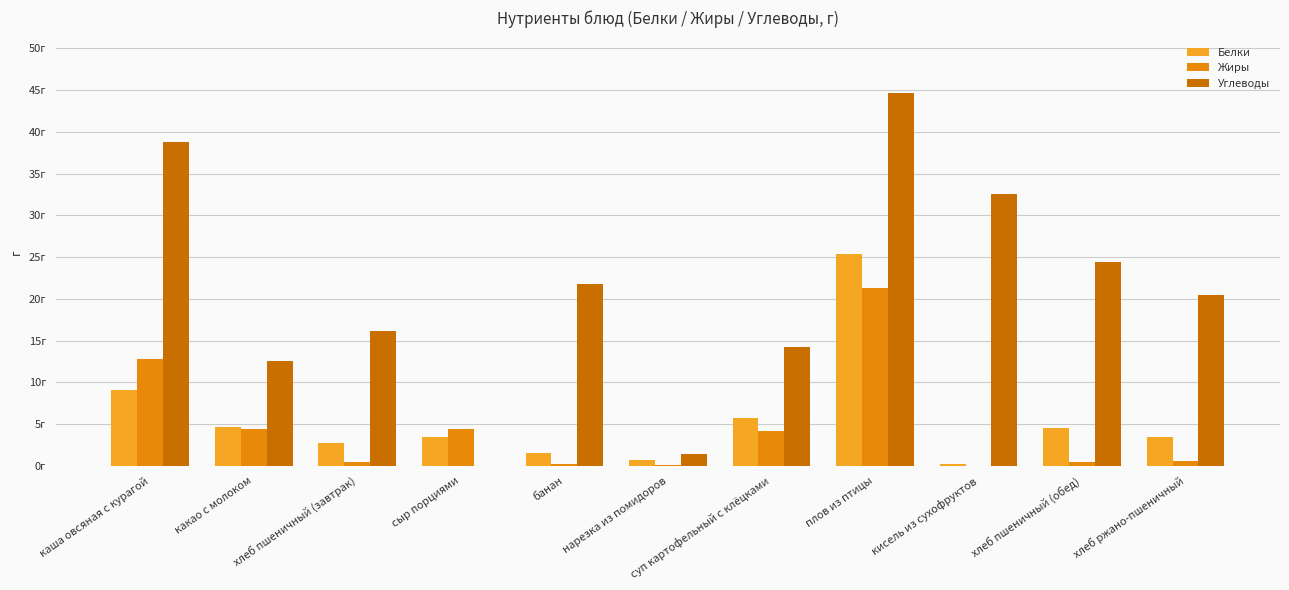

Between сыр порциями and хлеб пшеничный (завтрак), which is larger?

сыр порциями